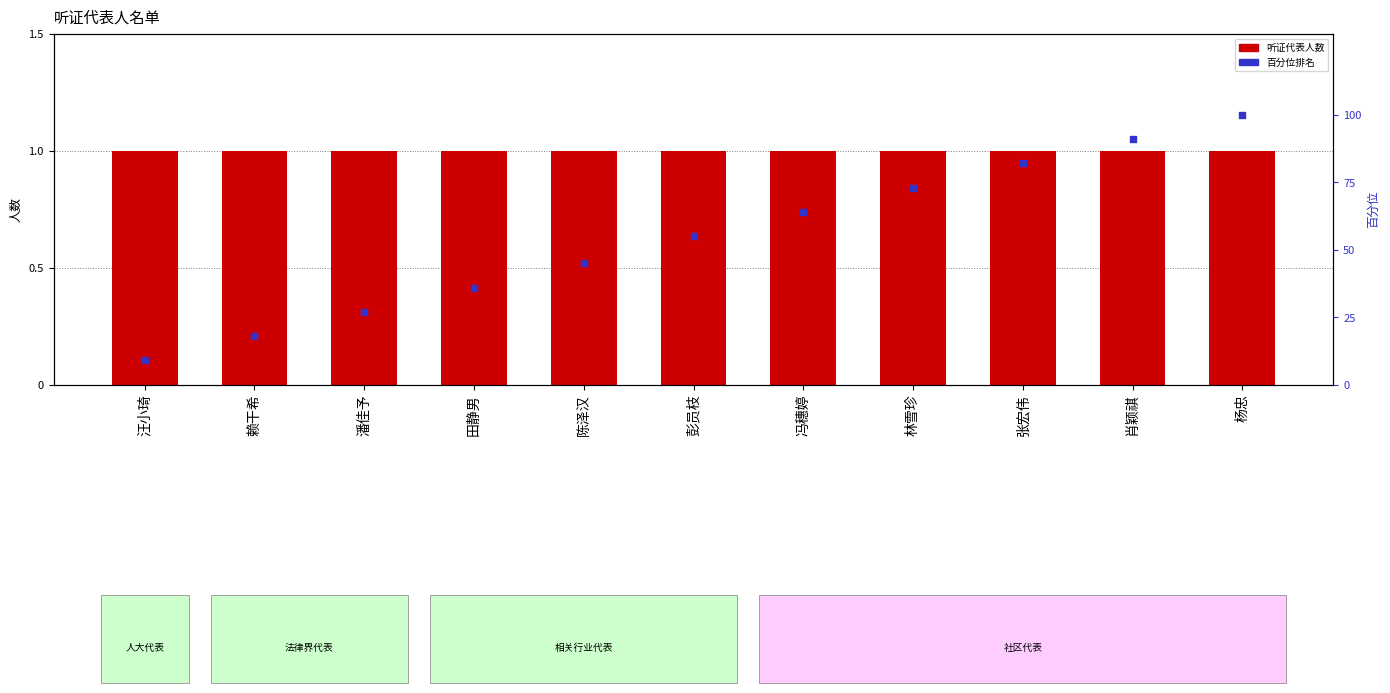

Which series contains the lowest Y value?

听证代表人数